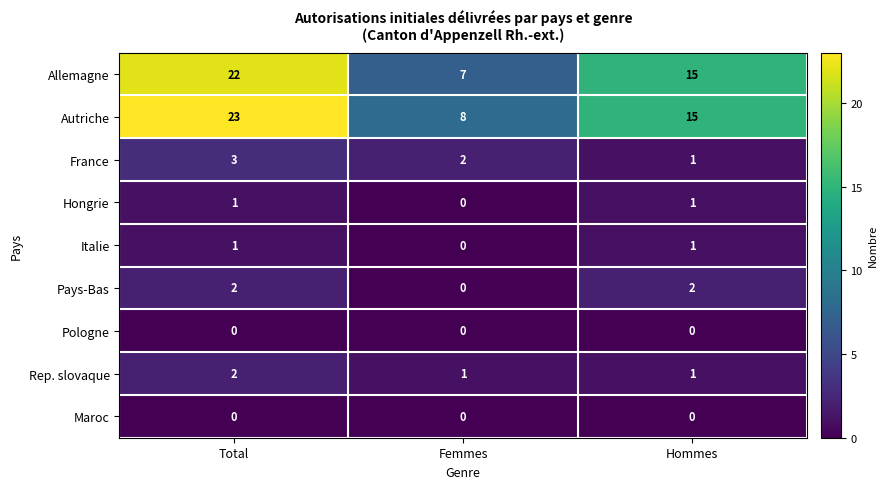

What is the total value across all series at Femmes?

18